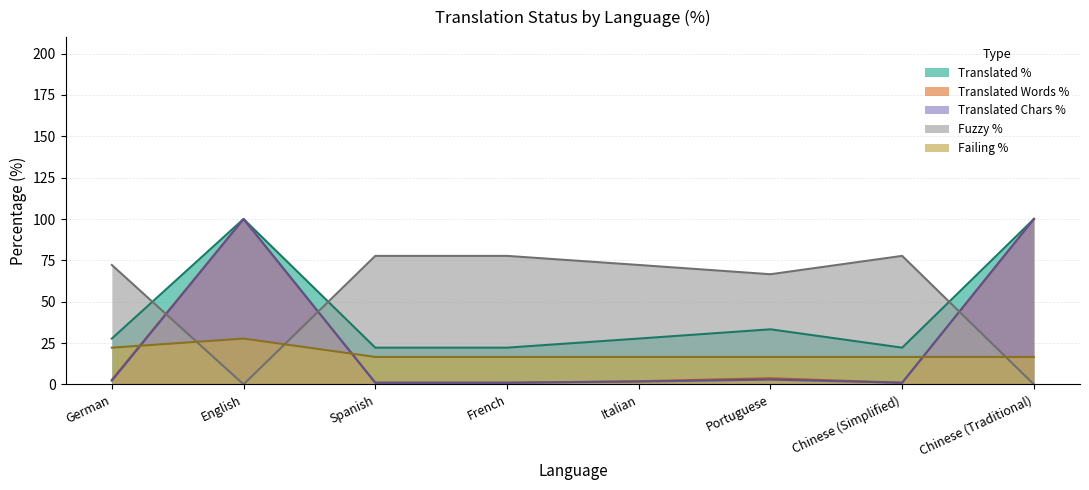

List the labels in order of translated_words_percent value, smallest first.

Spanish, French, Chinese (Simplified), Italian, German, Portuguese, English, Chinese (Traditional)